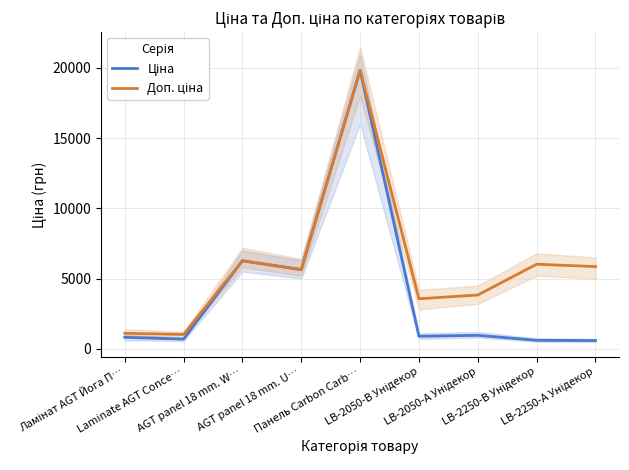

List the series in order of their peak value, lowest first.

Ціна, Доп. ціна